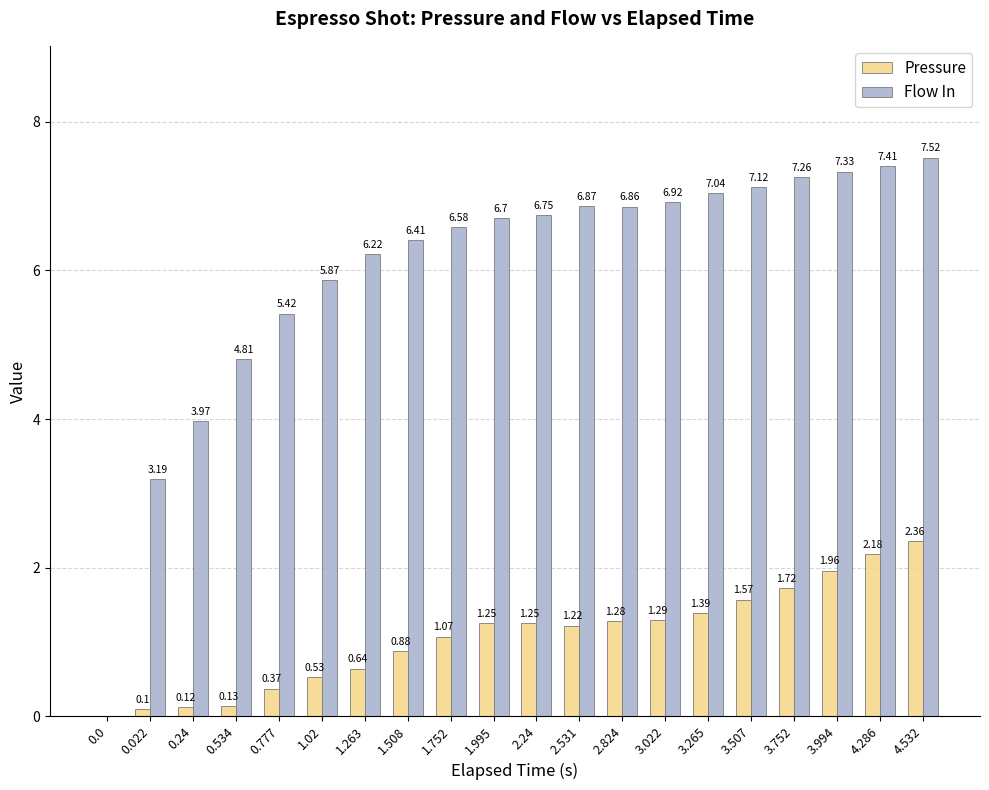

What is the sum of the Pressure values at 2.24 and 1.263?

1.9